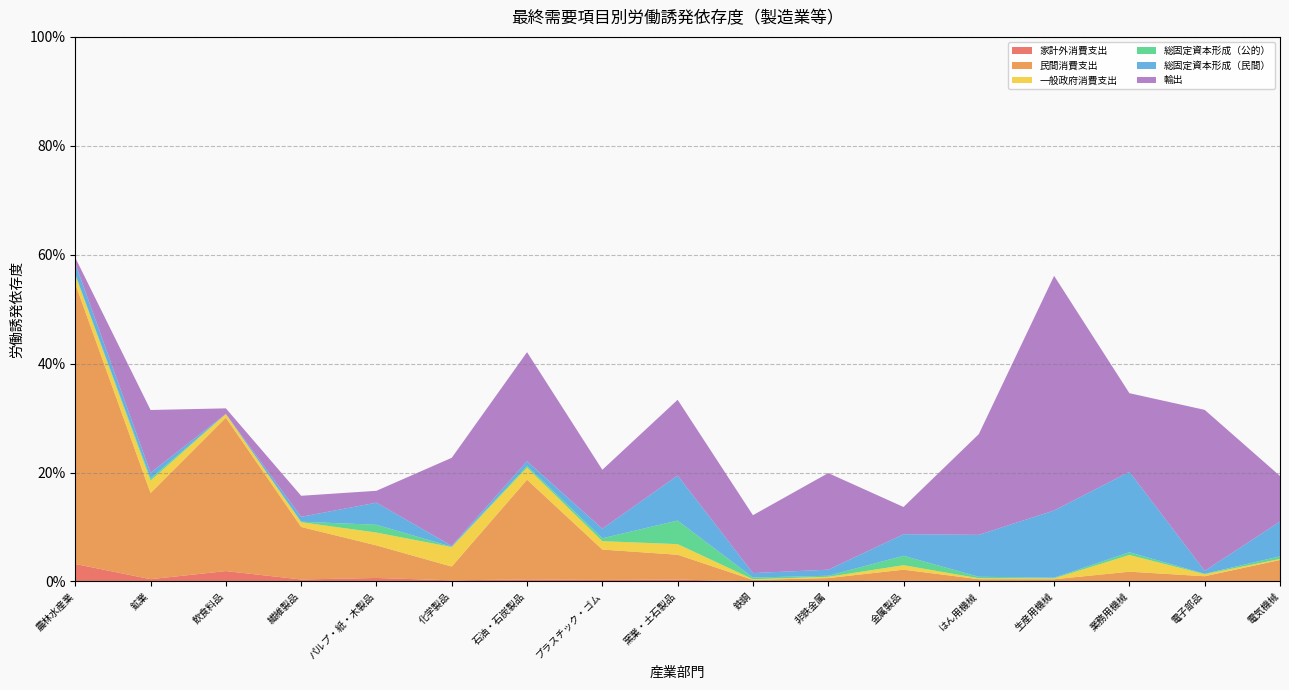

Reading left to right, transcribe all the data shown in this chart.

家計外消費支出: 農林水産業=0.0	鉱業=0.0	飲食料品=0.0	繊維製品=0.0	パルプ・紙・木製品=0.0	化学製品=0.0	石油・石炭製品=0.0	プラスチック・ゴム=0.0	窯業・土石製品=0.0	鉄鋼=0.0	非鉄金属=0.0	金属製品=0.0	はん用機械=0.0	生産用機械=0.0	業務用機械=0.0	電子部品=0.0	電気機械=0.0
民間消費支出: 農林水産業=0.5	鉱業=0.2	飲食料品=0.3	繊維製品=0.1	パルプ・紙・木製品=0.1	化学製品=0.0	石油・石炭製品=0.2	プラスチック・ゴム=0.1	窯業・土石製品=0.0	鉄鋼=0.0	非鉄金属=0.0	金属製品=0.0	はん用機械=0.0	生産用機械=0.0	業務用機械=0.0	電子部品=0.0	電気機械=0.0
一般政府消費支出: 農林水産業=0.0	鉱業=0.0	飲食料品=0.0	繊維製品=0.0	パルプ・紙・木製品=0.0	化学製品=0.0	石油・石炭製品=0.0	プラスチック・ゴム=0.0	窯業・土石製品=0.0	鉄鋼=0.0	非鉄金属=0.0	金属製品=0.0	はん用機械=0.0	生産用機械=0.0	業務用機械=0.0	電子部品=0.0	電気機械=0.0
総固定資本形成（公的）: 農林水産業=0.0	鉱業=0.0	飲食料品=0.0	繊維製品=0.0	パルプ・紙・木製品=0.0	化学製品=0.0	石油・石炭製品=0.0	プラスチック・ゴム=0.0	窯業・土石製品=0.0	鉄鋼=0.0	非鉄金属=0.0	金属製品=0.0	はん用機械=0.0	生産用機械=0.0	業務用機械=0.0	電子部品=0.0	電気機械=0.0
総固定資本形成（民間）: 農林水産業=0.0	鉱業=0.0	飲食料品=0.0	繊維製品=0.0	パルプ・紙・木製品=0.0	化学製品=0.0	石油・石炭製品=0.0	プラスチック・ゴム=0.0	窯業・土石製品=0.1	鉄鋼=0.0	非鉄金属=0.0	金属製品=0.0	はん用機械=0.1	生産用機械=0.1	業務用機械=0.1	電子部品=0.0	電気機械=0.1
輸出: 農林水産業=0.0	鉱業=0.1	飲食料品=0.0	繊維製品=0.0	パルプ・紙・木製品=0.0	化学製品=0.2	石油・石炭製品=0.2	プラスチック・ゴム=0.1	窯業・土石製品=0.1	鉄鋼=0.1	非鉄金属=0.2	金属製品=0.0	はん用機械=0.2	生産用機械=0.4	業務用機械=0.1	電子部品=0.3	電気機械=0.1